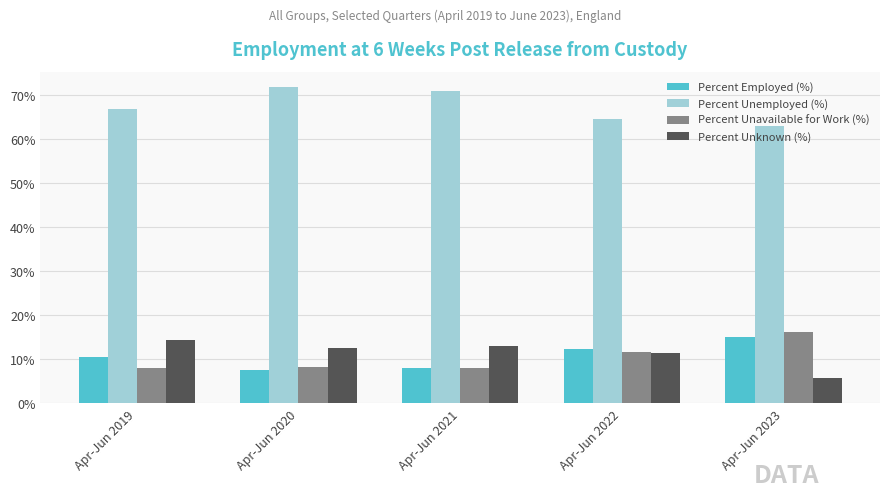

What is the difference between the Percent Unemployed (%) values at Apr-Jun 2023 and Apr-Jun 2019?

4.0